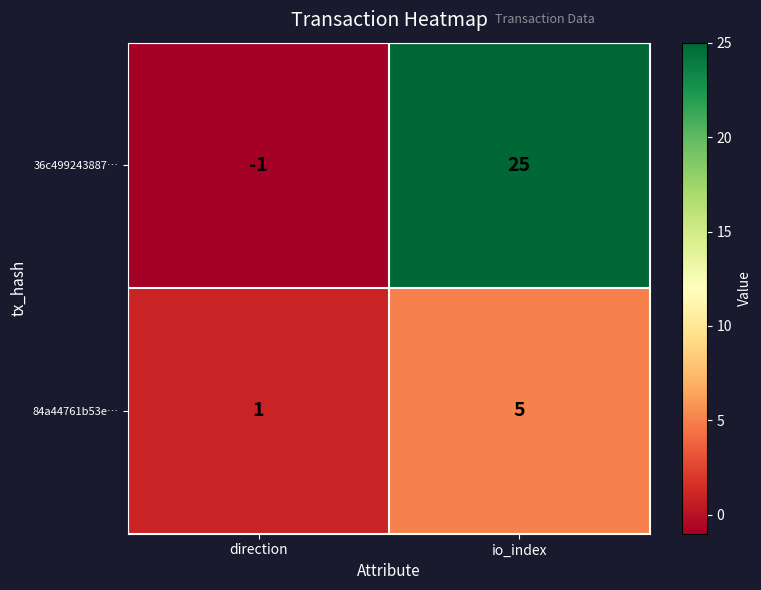

Which series changed the most between direction and io_index?

36c499243887…